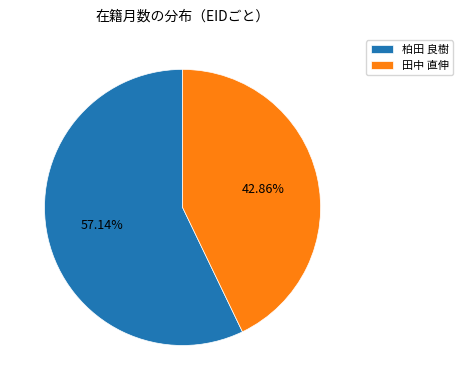

Rank the categories by value from lowest to highest.

田中 直伸, 柏田 良樹